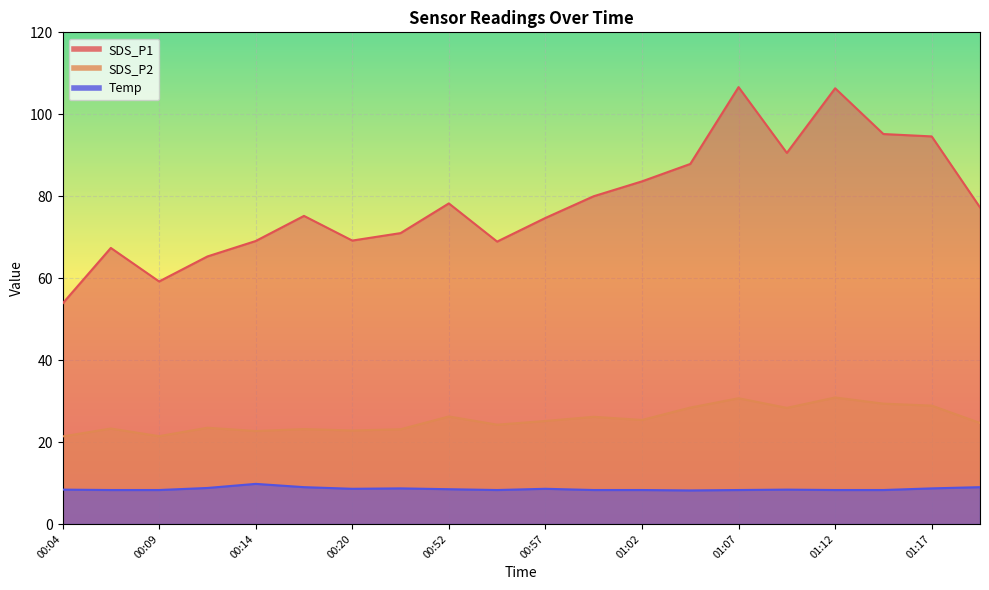

Where is the first local minimum for SDS_P2?

00:09